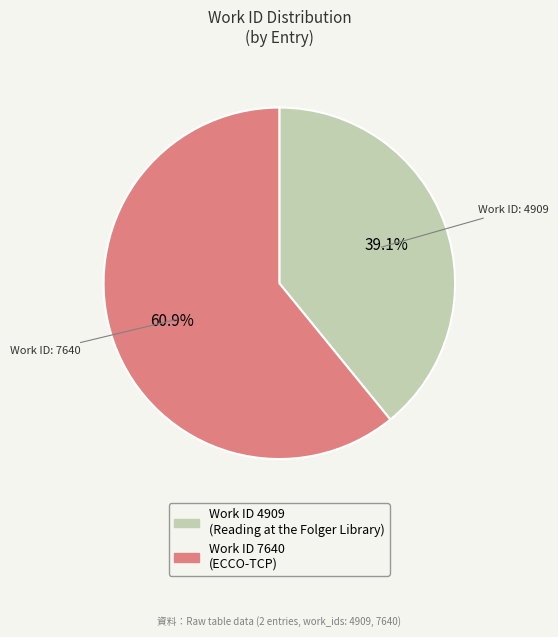

Does any single category account for the majority?

Yes